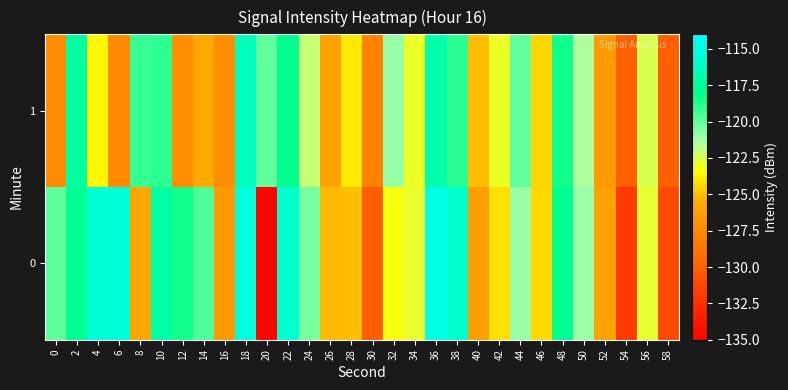

Reading left to right, what are all the values shown in this chart?

0: 0=-120.0	2=-117.8	4=-115.5	6=-115.3	8=-125.7	10=-117.2	12=-118.6	14=-119.6	16=-126.6	18=-115.3	20=-134.7	22=-115.6	24=-120.4	26=-125.2	28=-125.1	30=-130.2	32=-123.3	34=-122.9	36=-114.9	38=-115.8	40=-126.3	42=-124.2	44=-121.0	46=-124.4	48=-117.9	50=-121.1	52=-126.1	54=-132.0	56=-122.9	58=-131.3
1: 0=-127.4	2=-117.3	4=-123.7	6=-127.6	8=-119.2	10=-119.1	12=-127.3	14=-125.7	16=-127.2	18=-116.3	20=-120.0	22=-118.0	24=-122.0	26=-126.0	28=-124.0	30=-128.0	32=-121.0	34=-123.0	36=-117.0	38=-119.0	40=-125.0	42=-123.0	44=-120.0	46=-124.5	48=-118.5	50=-121.5	52=-126.5	54=-130.0	56=-122.5	58=-130.0